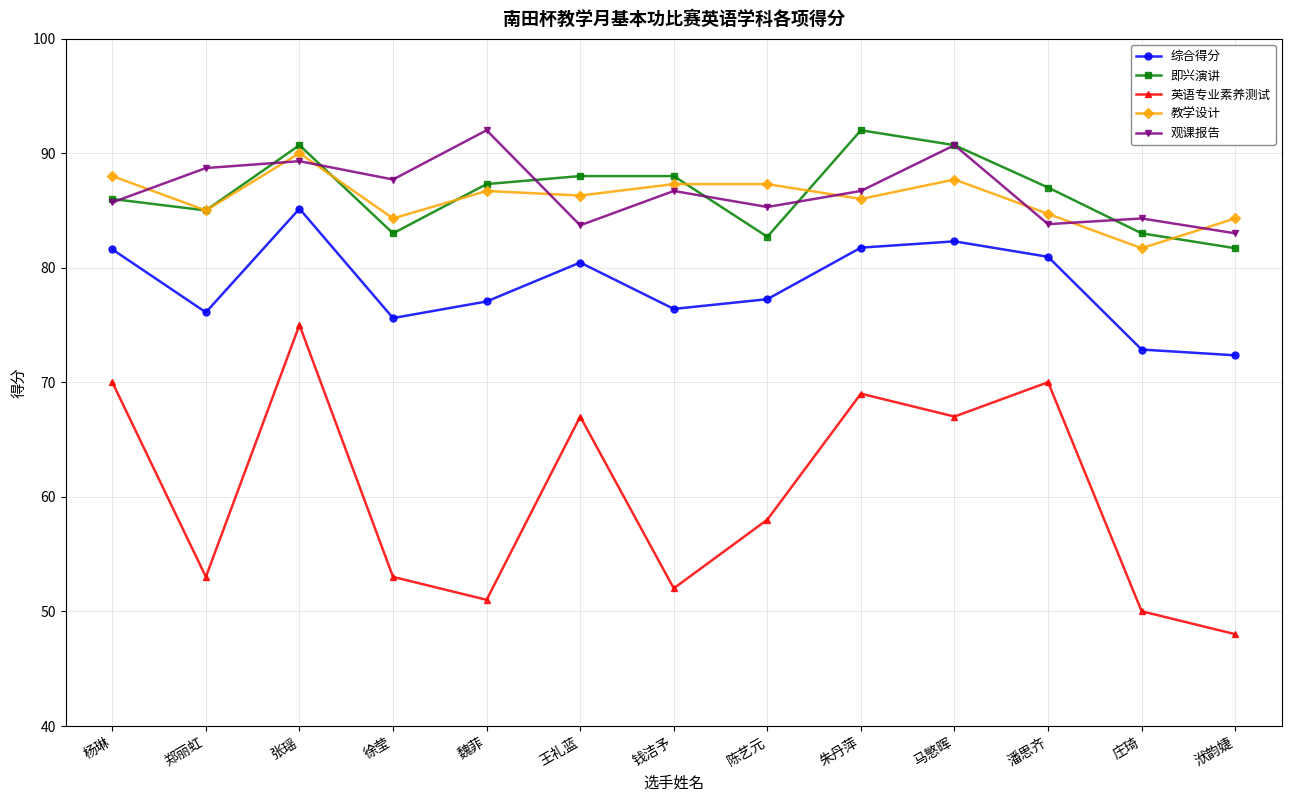

What are all the series names shown in the legend?

综合得分, 即兴演讲, 英语专业素养测试, 教学设计, 观课报告